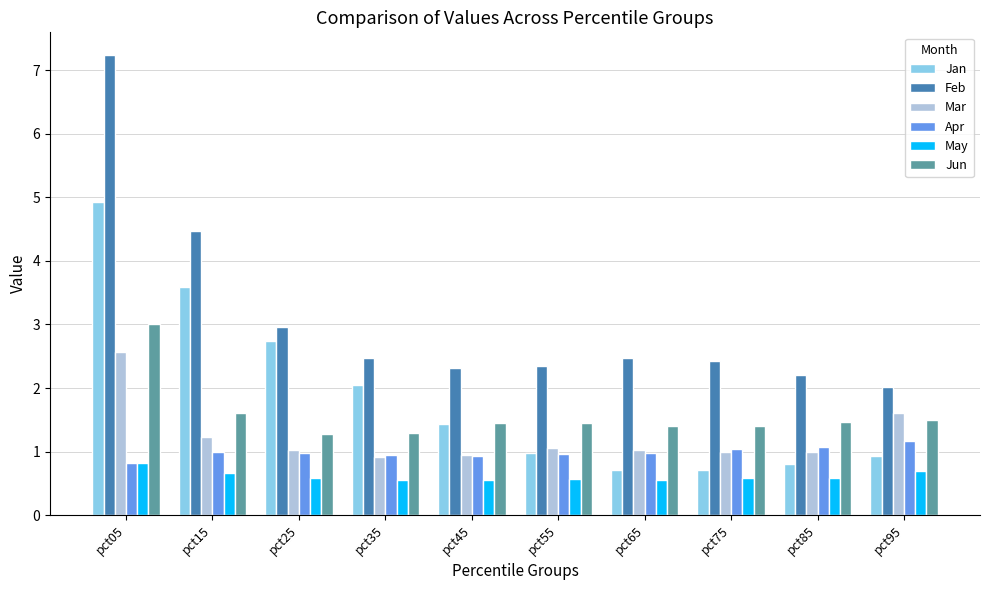

Count the number of categories in the chart.

10